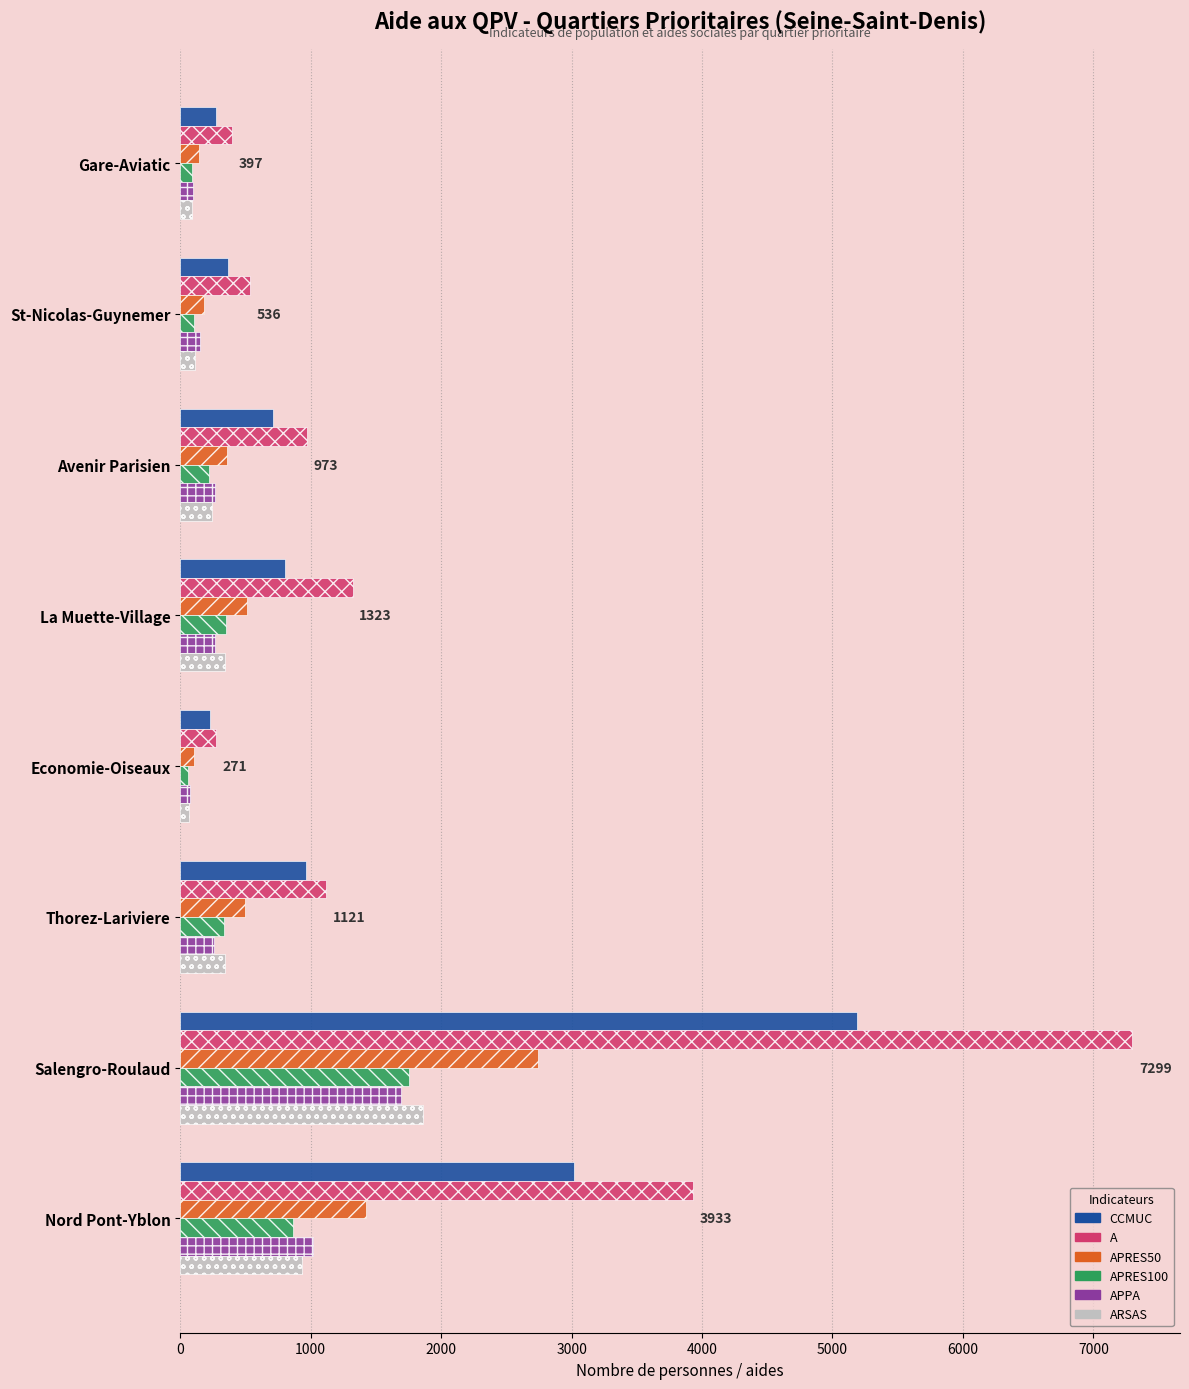

Which series has the largest range (max minus min)?

A